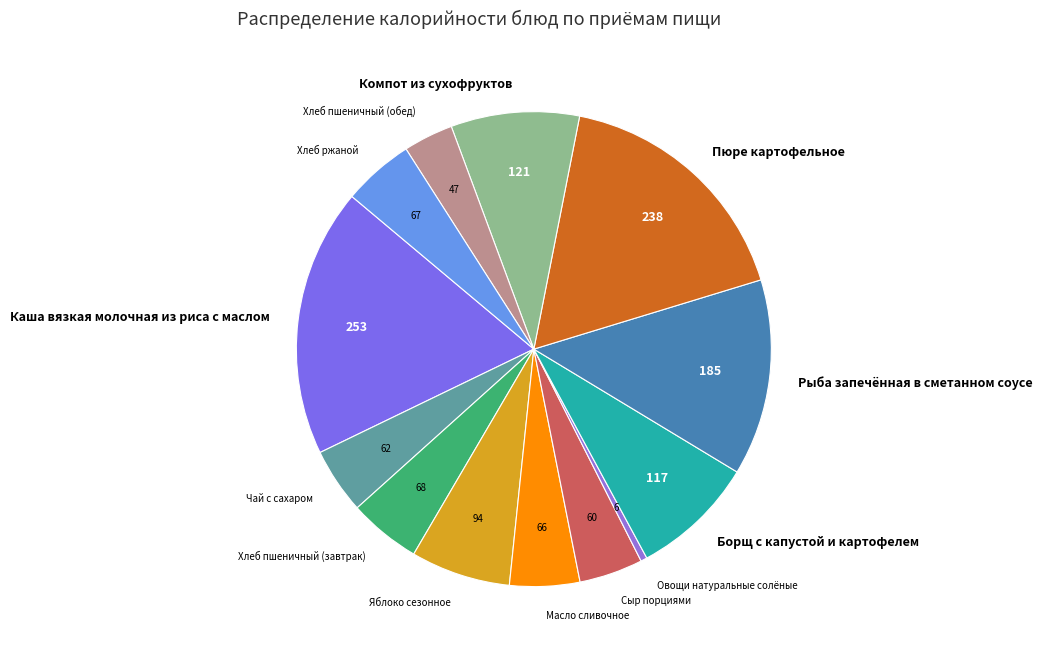

Which slice is the largest?

Каша вязкая молочная из риса с маслом